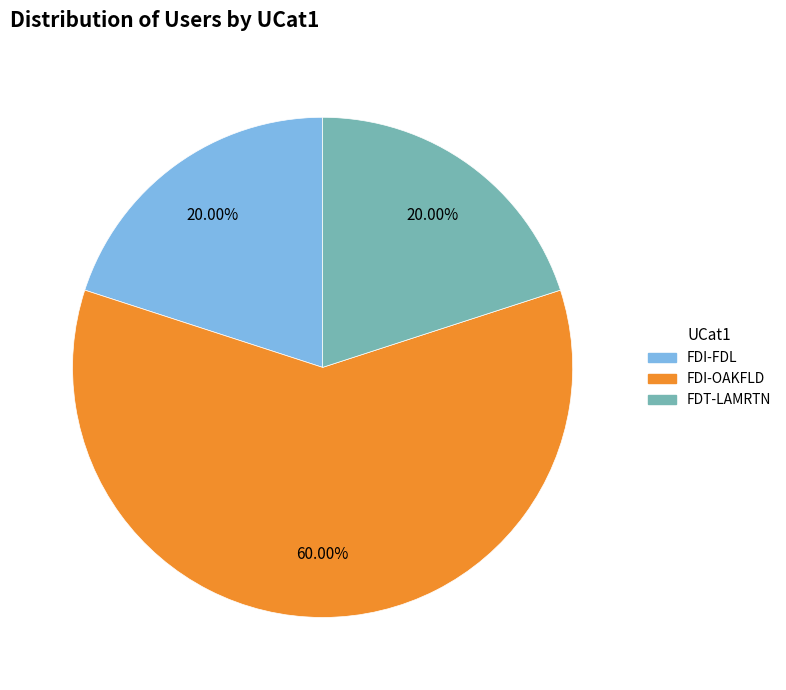

What is the largest slice in the pie chart?

FDI-OAKFLD